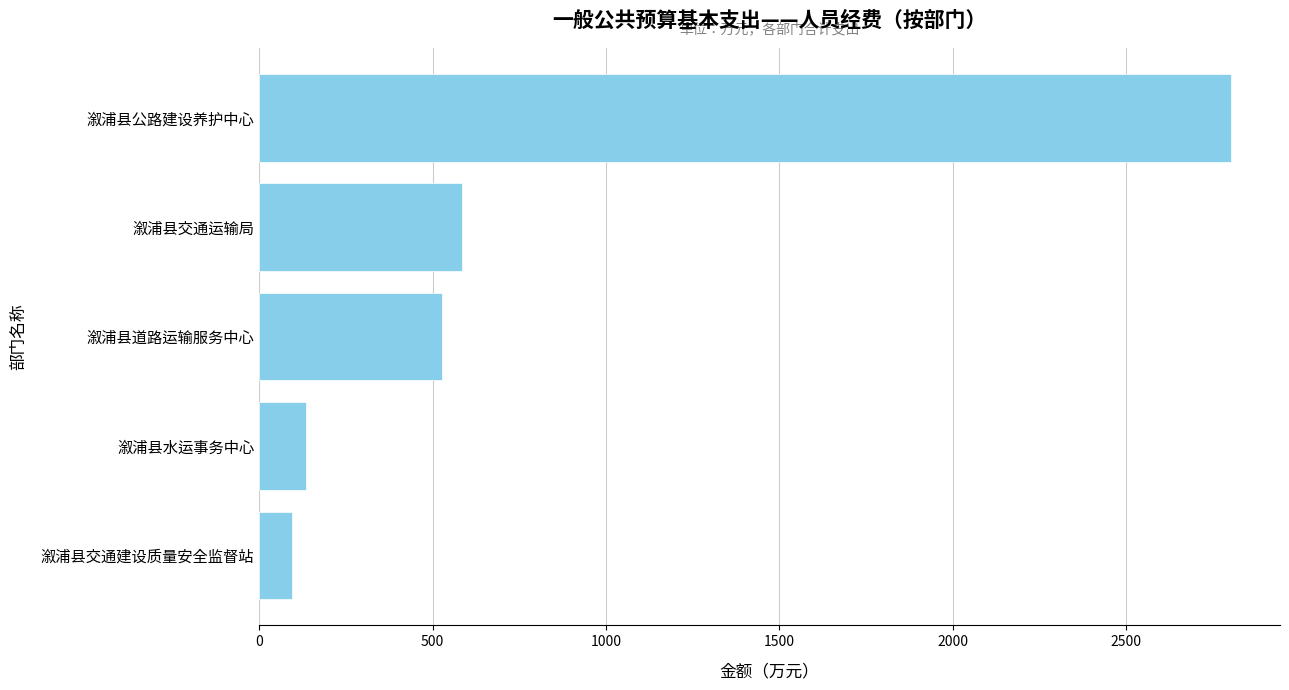

What is the minimum value shown in the chart?

95.0